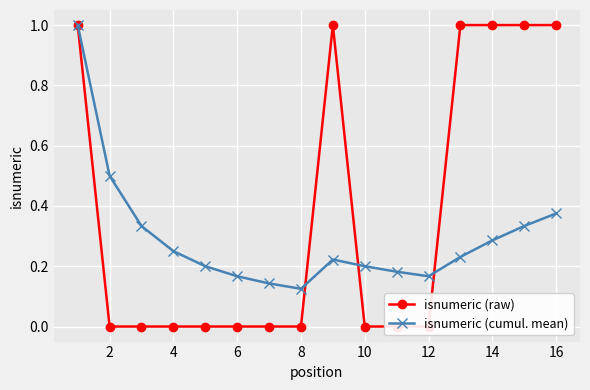

How many series are shown in this chart?

2